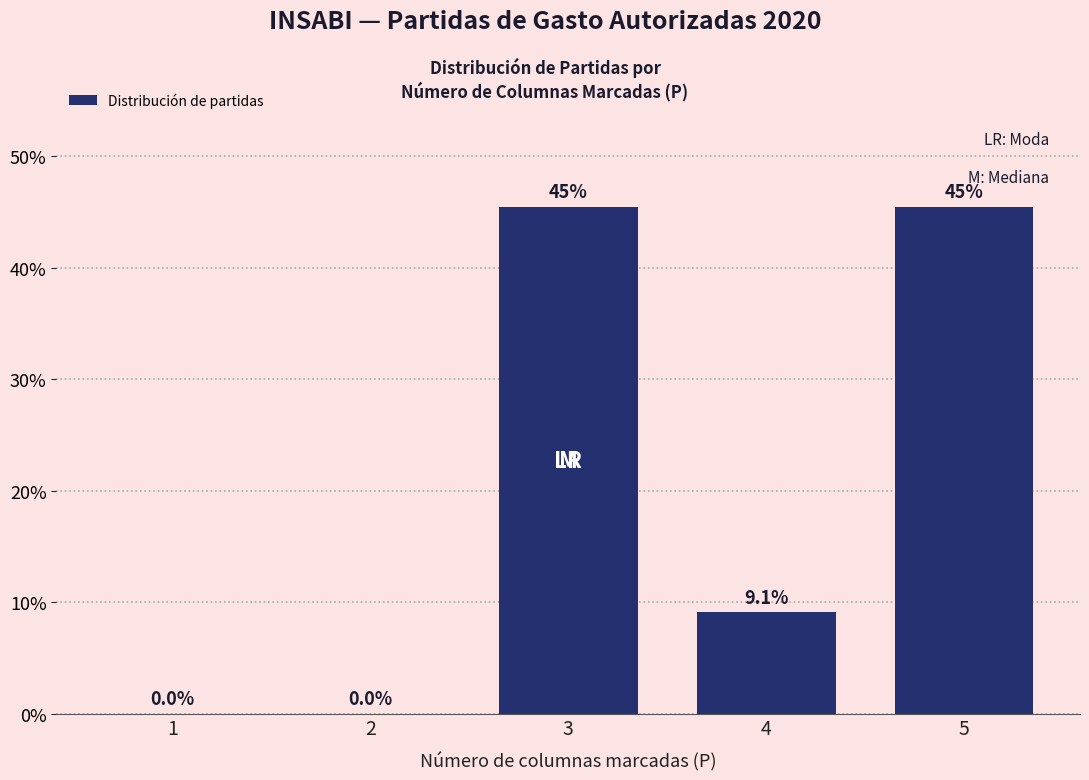

Reading right to left, list all the values displayed in this chart.

5=45.5	4=9.1	3=45.5	2=0.0	1=0.0